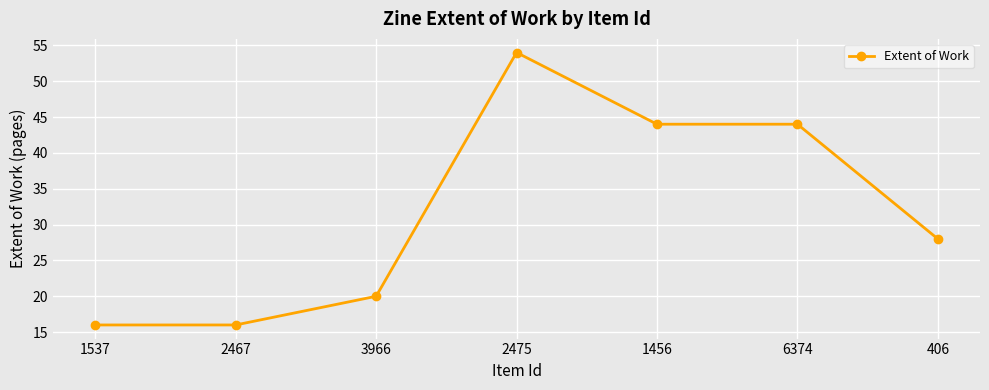

At which category does the chart reach its peak across all series?

2475